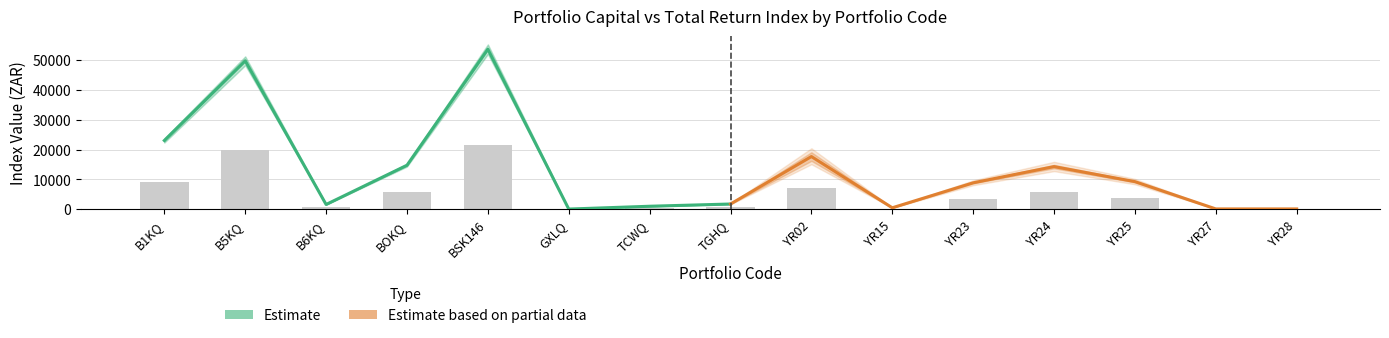

Reading left to right, extract all data points from this chart.

Estimate: 23038.2	49747.4	1591.3	14751.0	53641.7	55.6	1000.0	1750.0
Estimate based on partial data: 1750.0	17656.4	484.8	8851.7	14290.3	9249.1	100.0	100.0